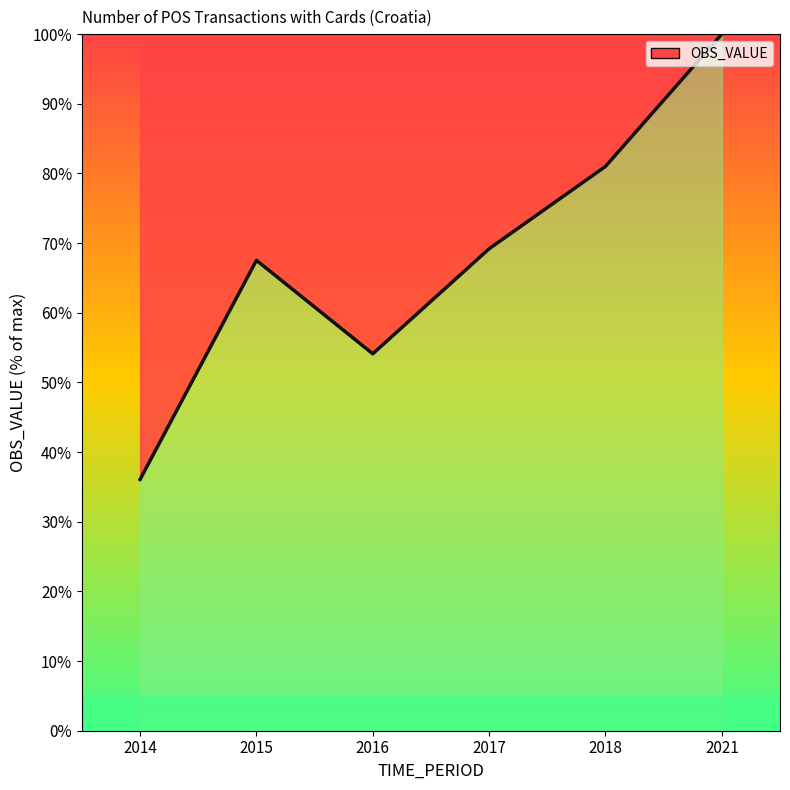

Reading left to right, extract all data points from this chart.

36.1	67.5	54.1	69.2	81.0	100.0